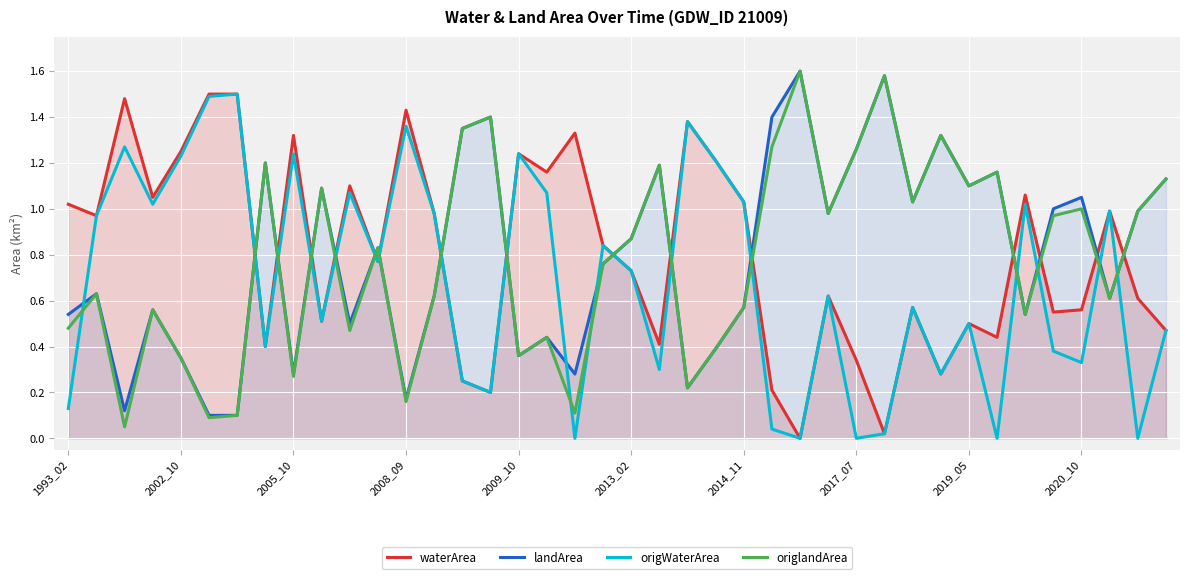

Which series ends up on top after the final intersection of waterArea and origlandArea?

origlandArea